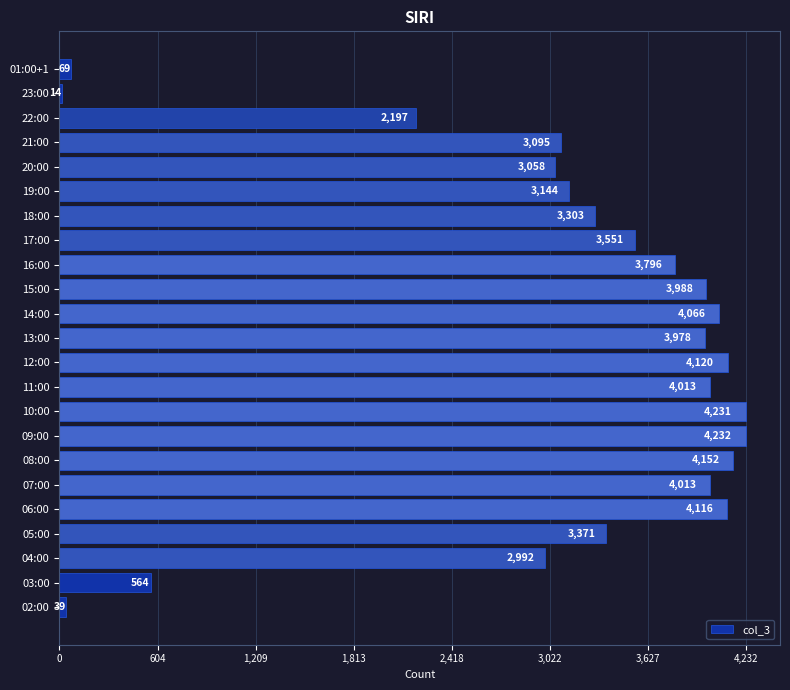

What is the maximum value shown in the chart?

4232